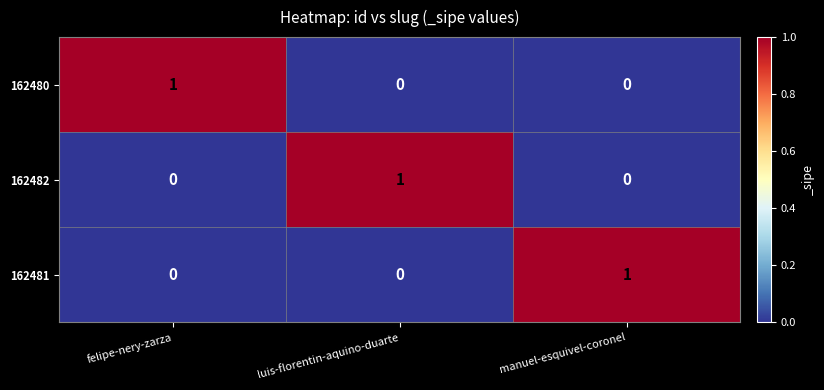

Is it true that 162481 equals 1 at manuel-esquivel-coronel?

True